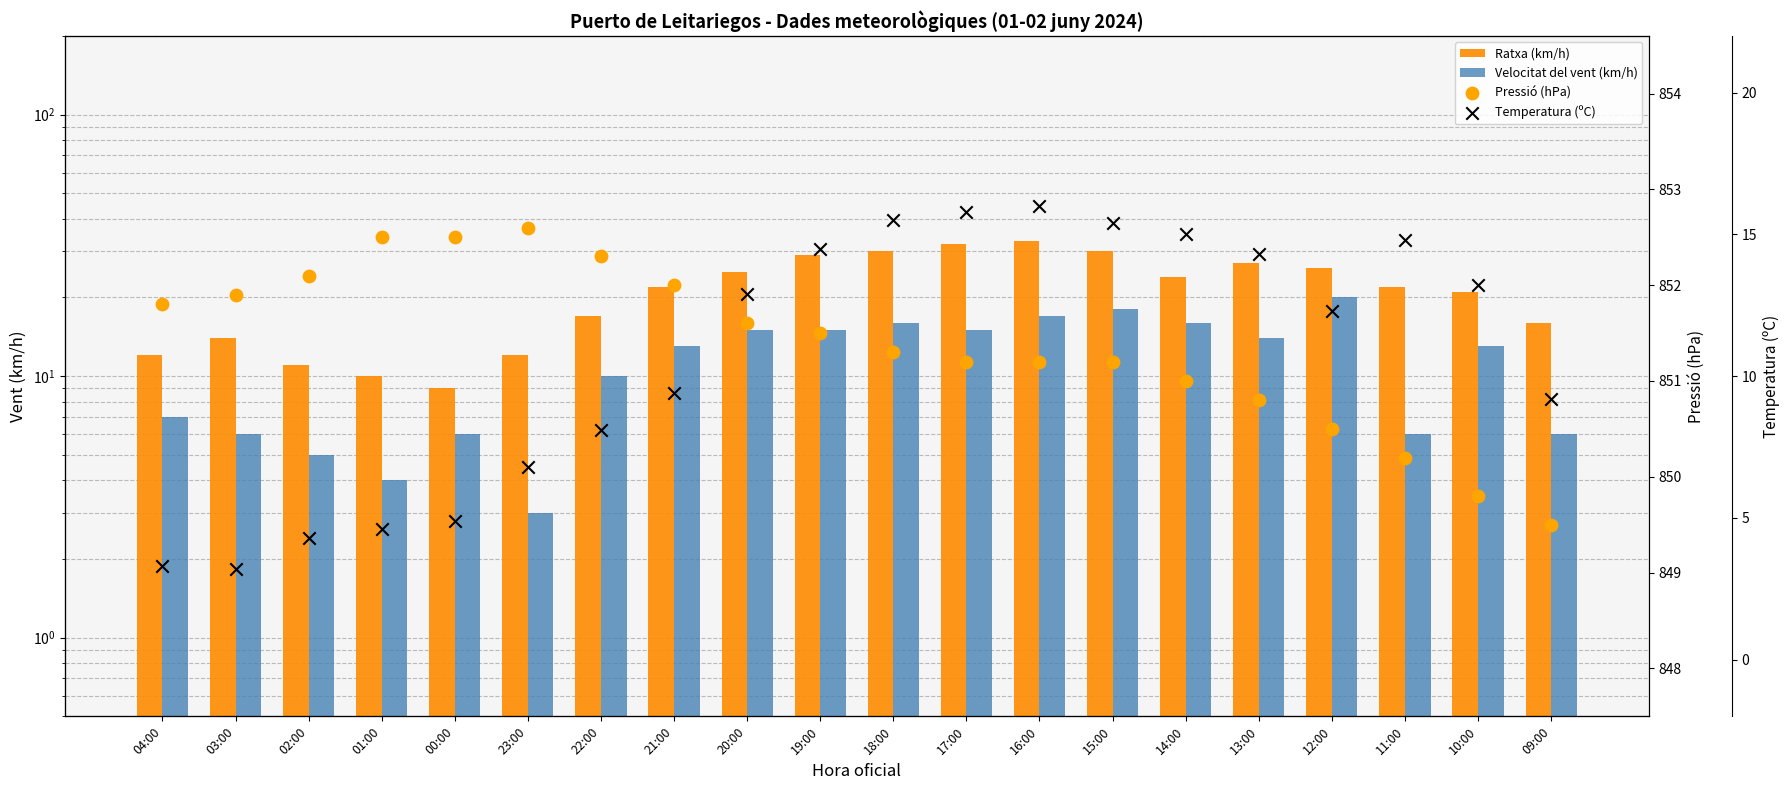

Is the value of Temperatura (ºC) at 15:00 greater than the value of Pressió (hPa) at 10:00?

No